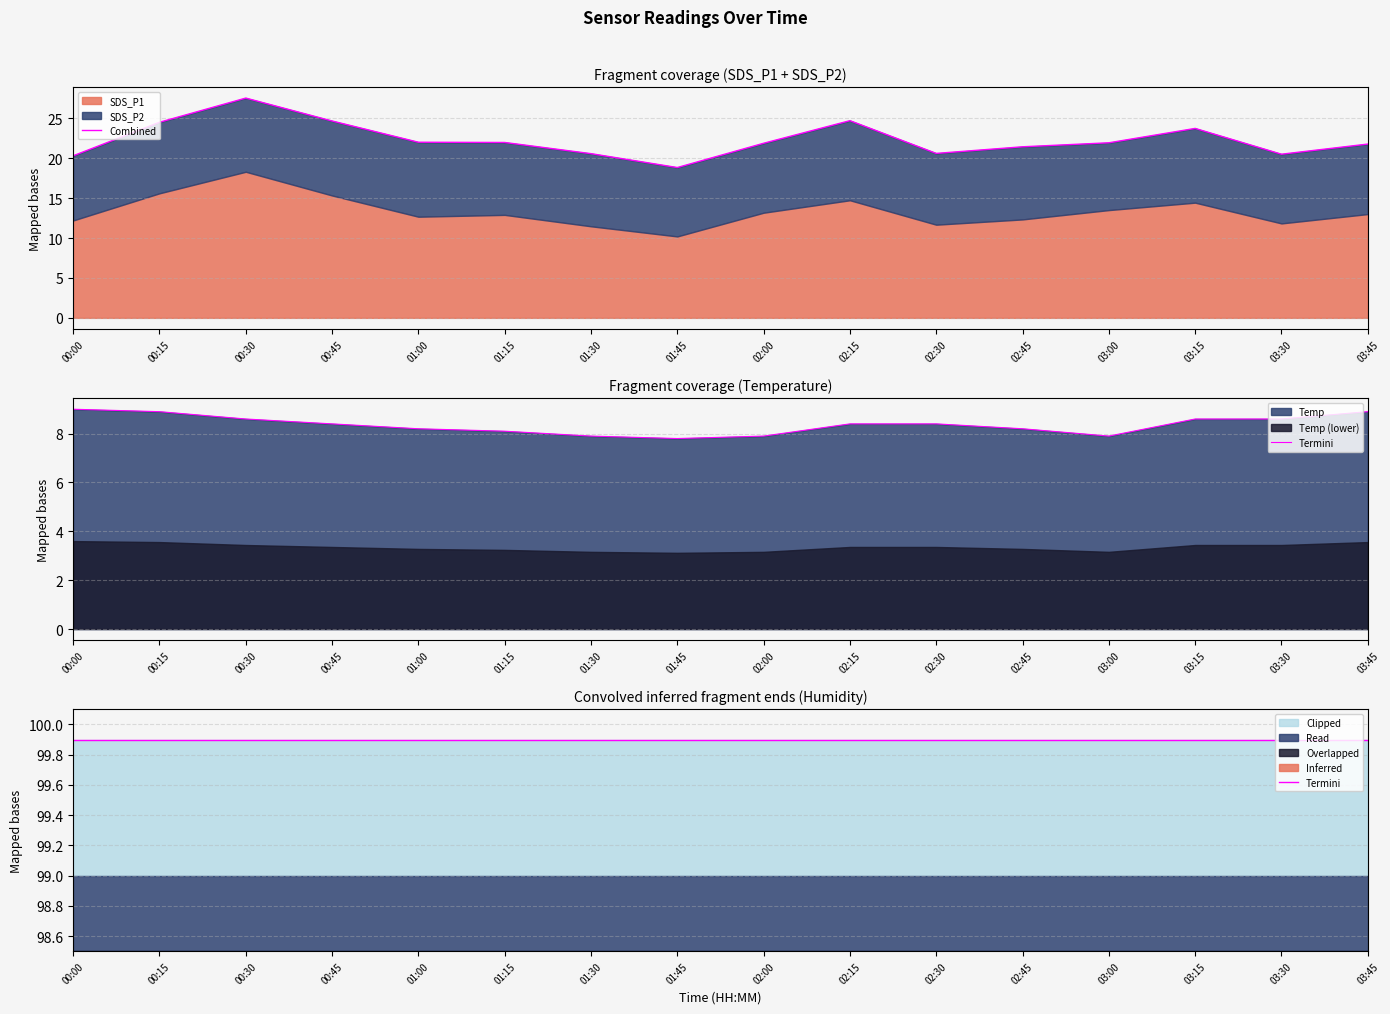

What is the average value of the Combined series?

22.3